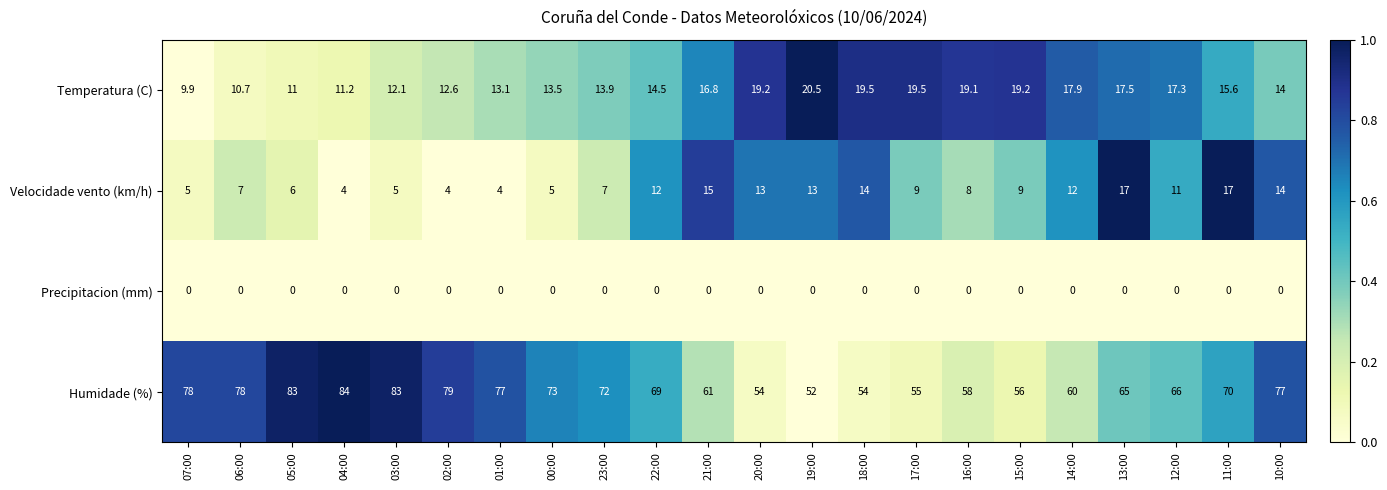

At which label does Temperatura (C) first exceed 15?

21:00